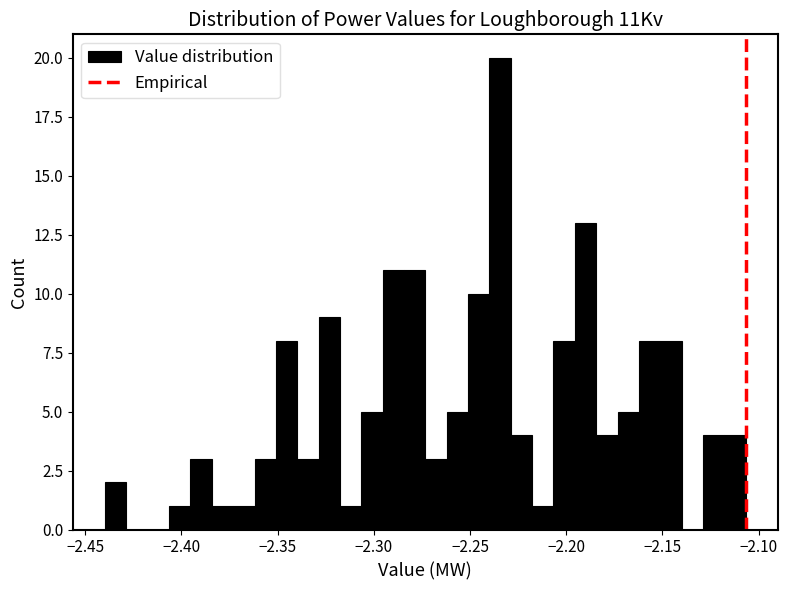

Around what value on the x-axis is the tallest bar? Give the approximate position of its centre, as read against the axis.

-2.235